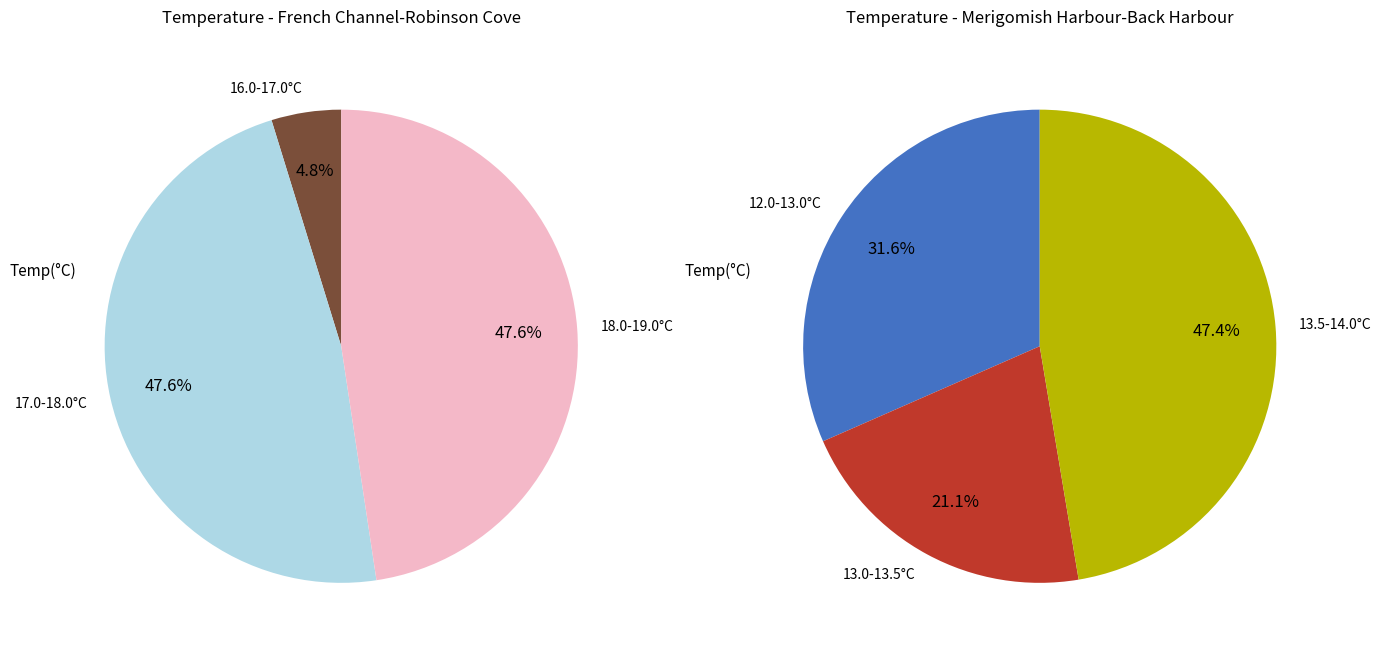

What is the ratio of the value at French Channel-Robinson Cove to the value at Merigomish Harbour-Back Harbour?

1.5